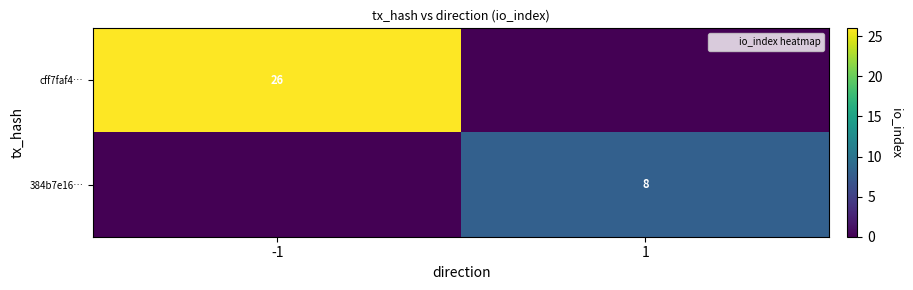

At which category is the sum across all series the highest?

-1